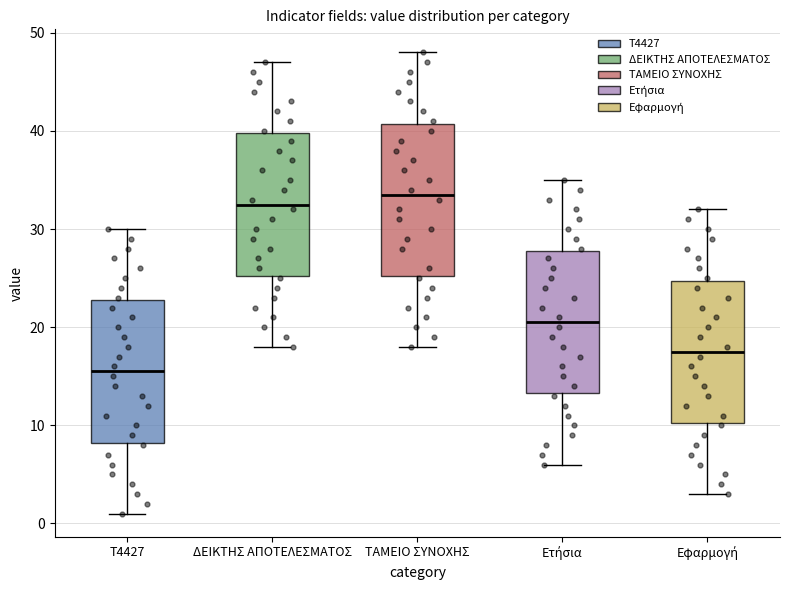

Which box's median line is the lowest?

Τ4427